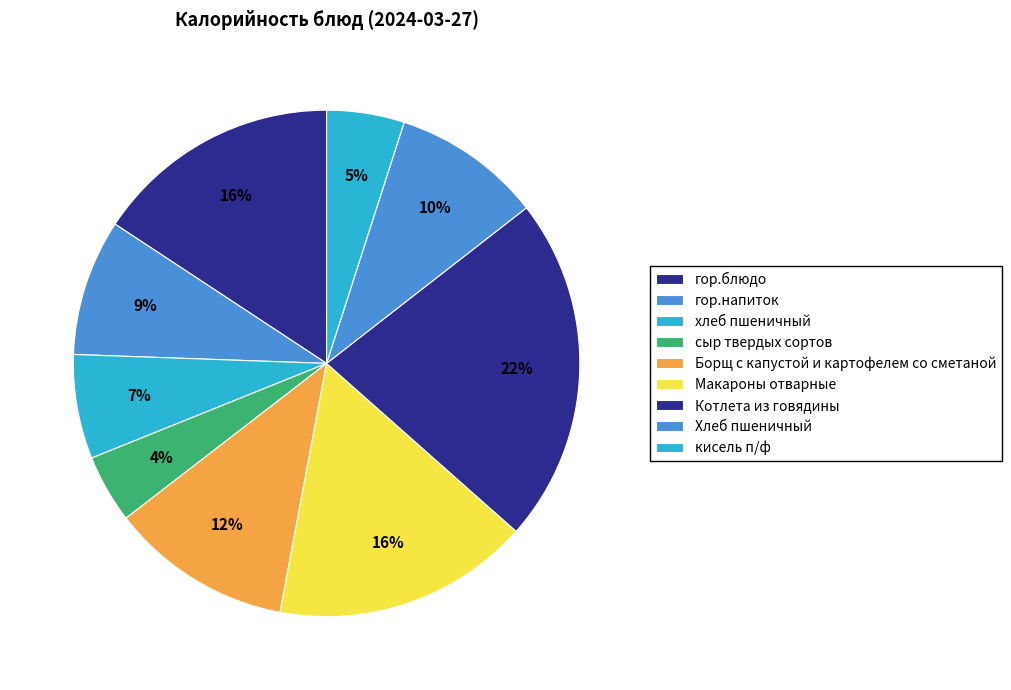

How many slices are in this pie chart?

9